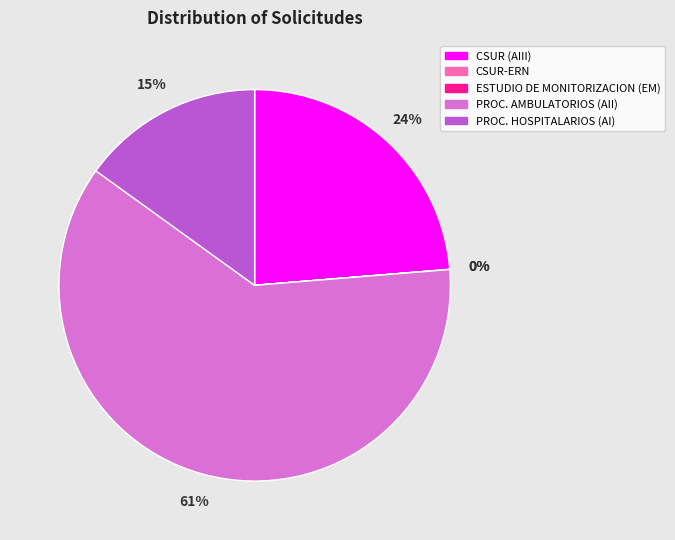

Is the sum of PROC. AMBULATORIOS (AII) and CSUR (AIII) greater than half?

Yes